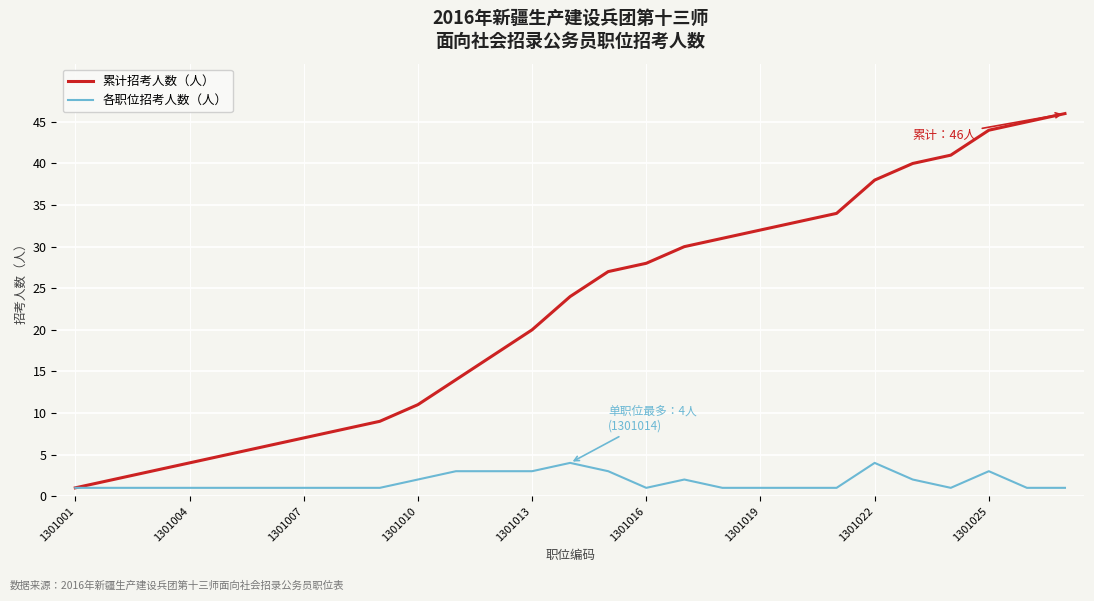

List the series in order of their overall mean, lowest first.

各职位招考人数（人）, 累计招考人数（人）